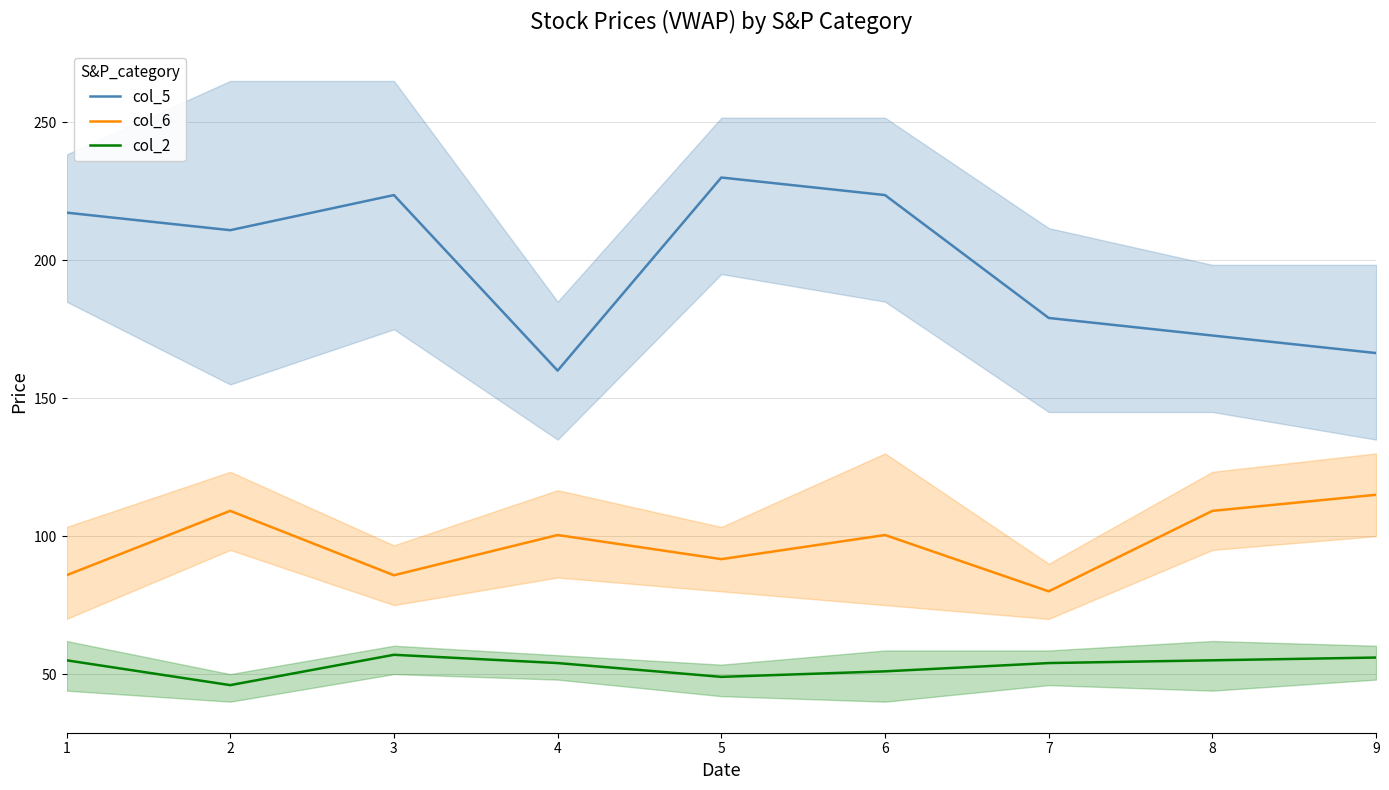

True or false: col_6 has more than 0 points higher than both neighbors.

True